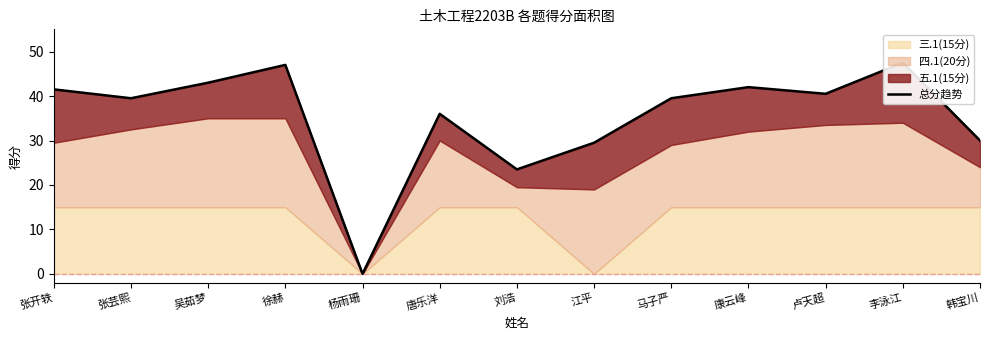

How many points are higher than both their immediate neighbors (excluding endpoints)?

4